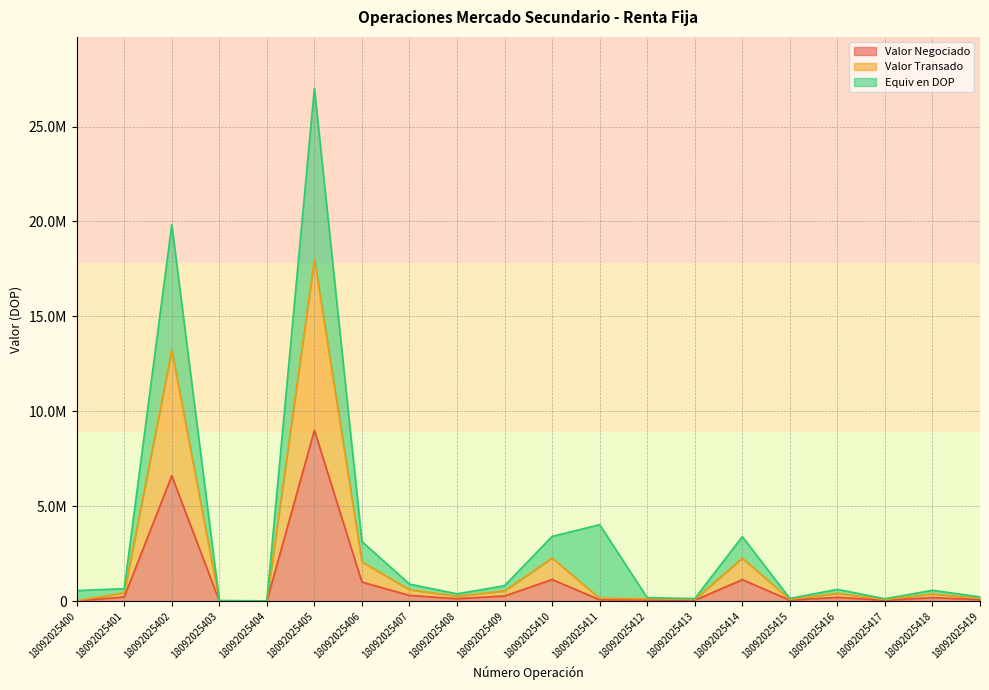

List the labels in order of Valor Transado value, smallest first.

18092025404, 18092025403, 18092025400, 18092025417, 18092025413, 18092025415, 18092025412, 18092025419, 18092025411, 18092025408, 18092025418, 18092025416, 18092025401, 18092025409, 18092025407, 18092025406, 18092025414, 18092025410, 18092025402, 18092025405